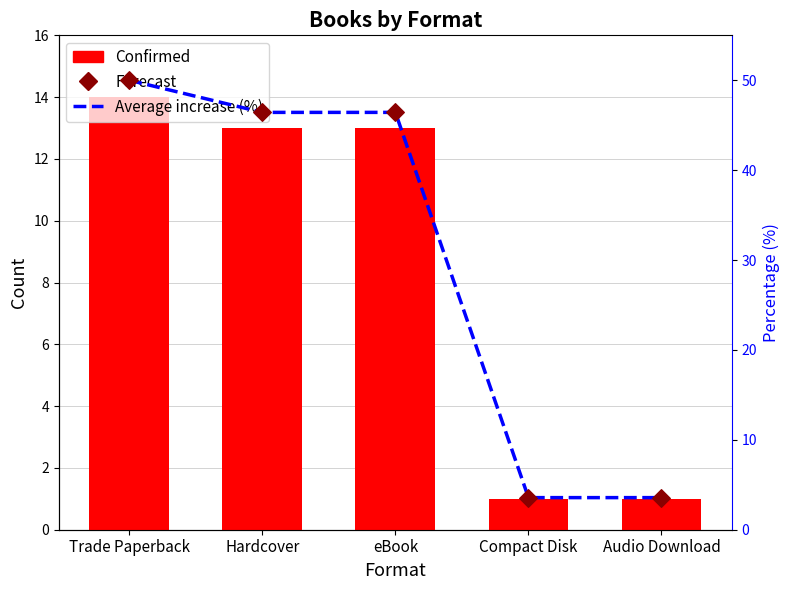

Is the value of Average increase (%) at Trade Paperback greater than the value of Confirmed at Compact Disk?

Yes